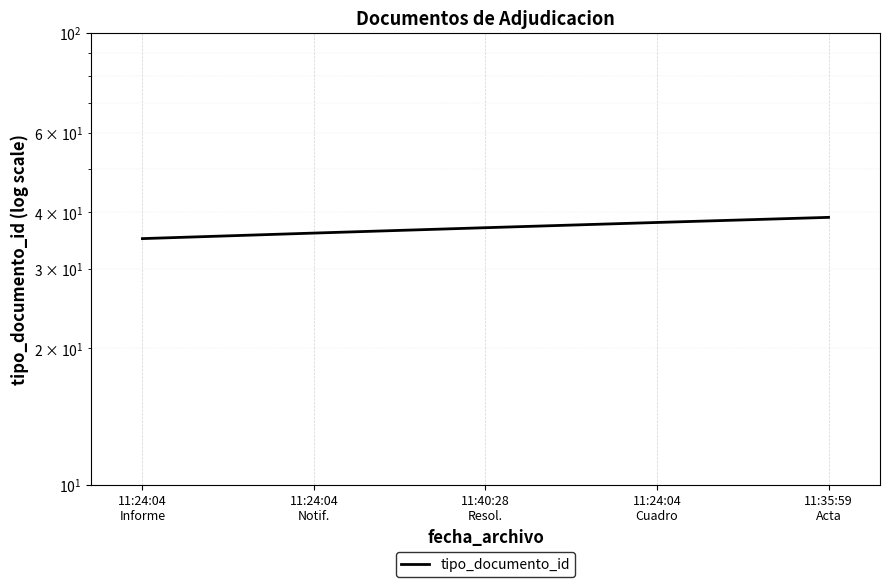

What is the minimum value shown in the chart?

35